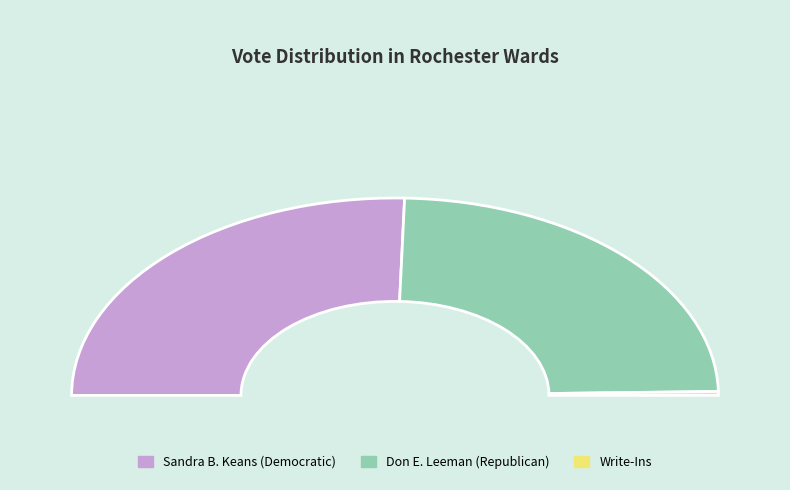

Is it true that Don E. Leeman (Republican) is 55% of the pie?

False